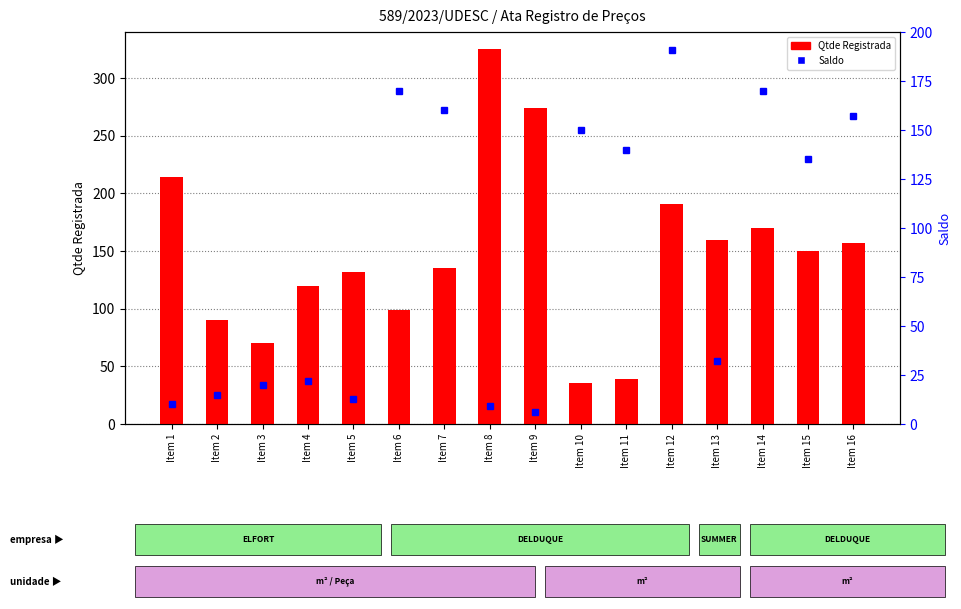

What is the difference between the maximum and minimum values in the Saldo series?

185.0